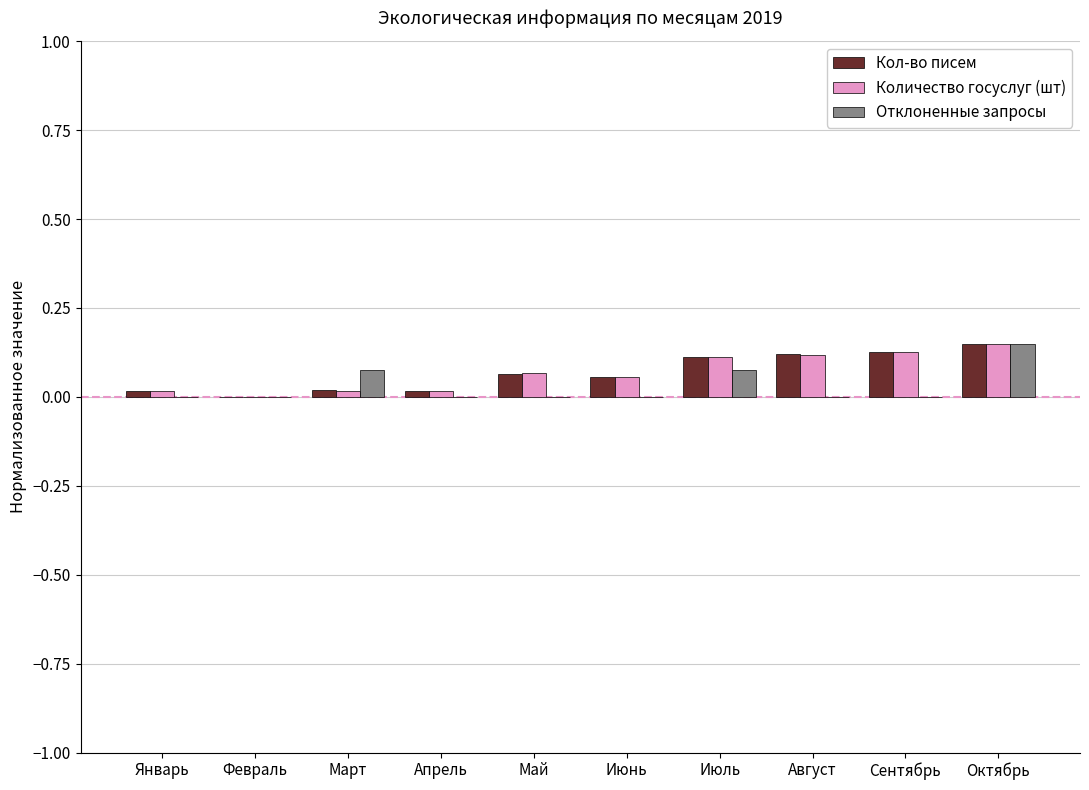

Is the value of Количество госуслуг (шт) at Май greater than the value of Отклоненные запросы at Апрель?

Yes